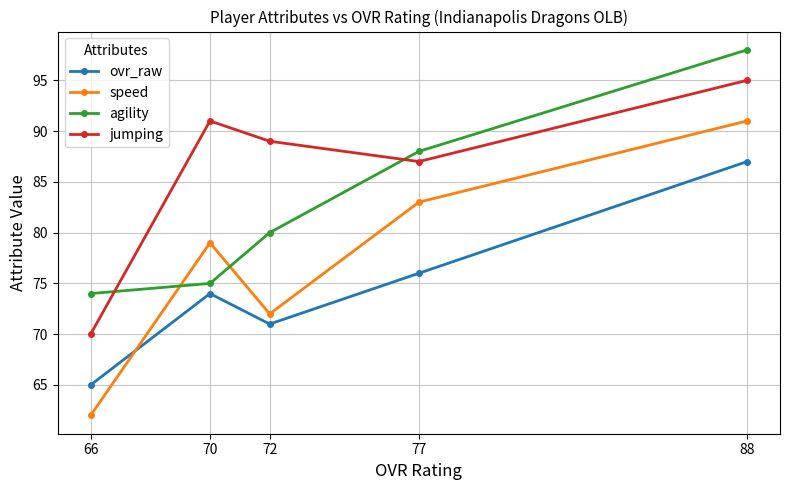

Reading right to left, extract all data points from this chart.

ovr_raw: 88=87	77=76	72=71	70=74	66=65
speed: 88=91	77=83	72=72	70=79	66=62
agility: 88=98	77=88	72=80	70=75	66=74
jumping: 88=95	77=87	72=89	70=91	66=70